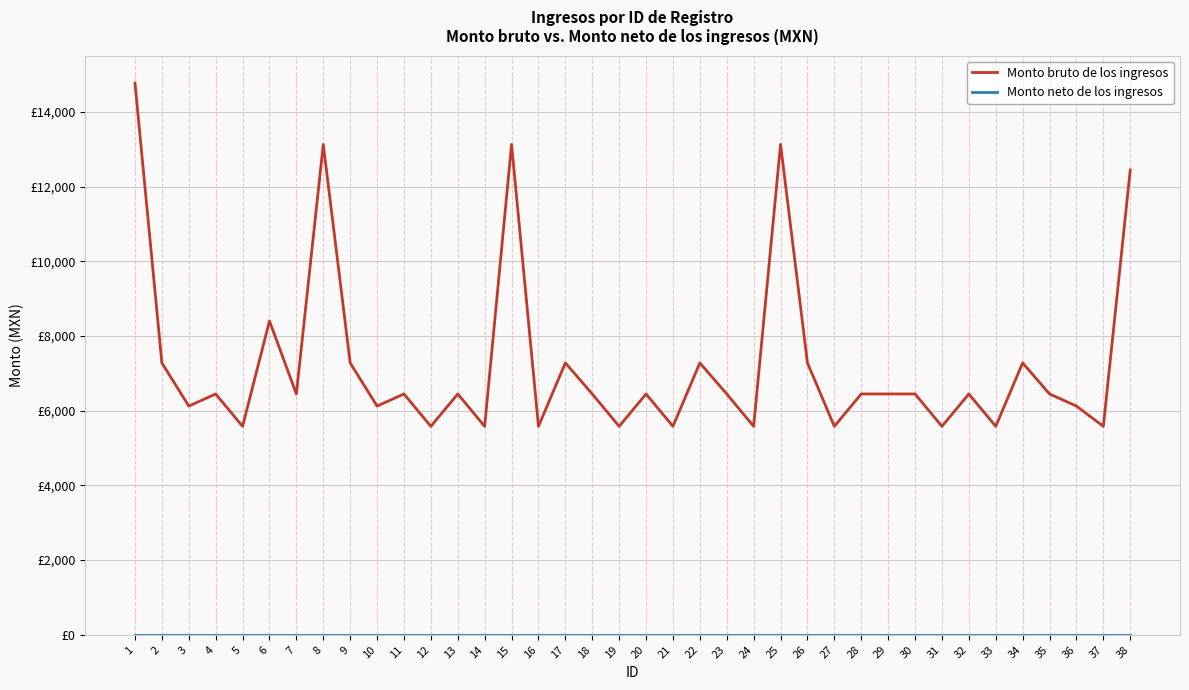

In Monto bruto de los ingresos, how many points are lower than both neighbors (excluding endpoints)?

14